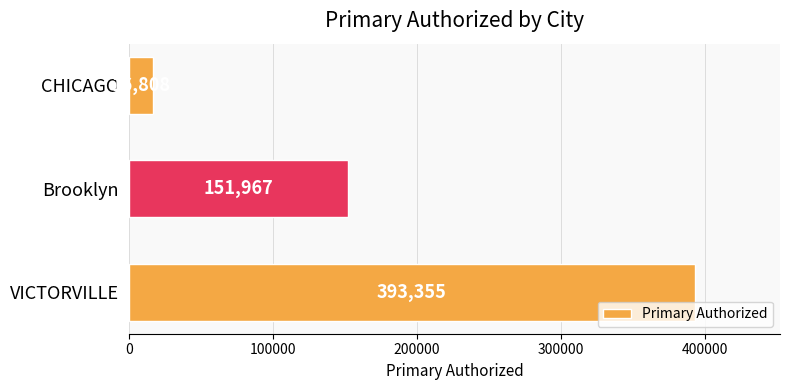

List the labels in order of value, smallest first.

CHICAGO, Brooklyn, VICTORVILLE